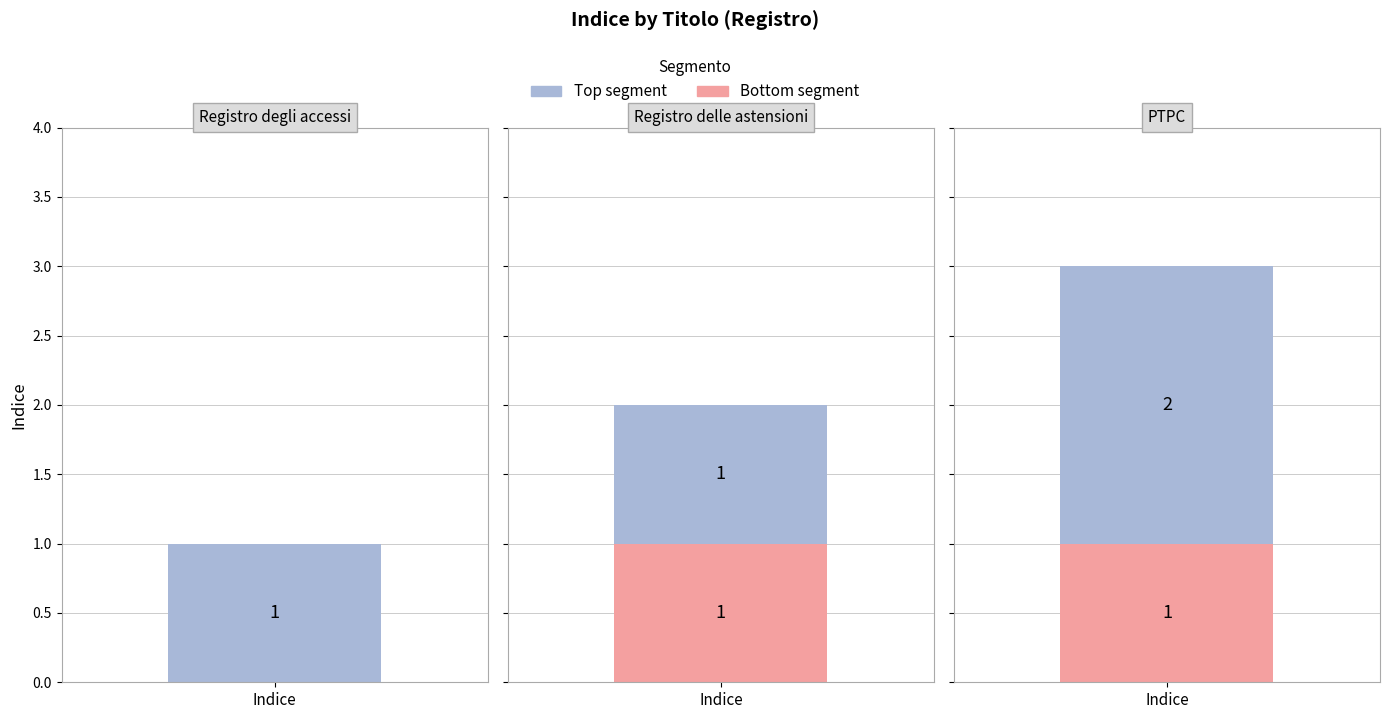

What is the label of the 3rd bar from the right?

Registro degli accessi